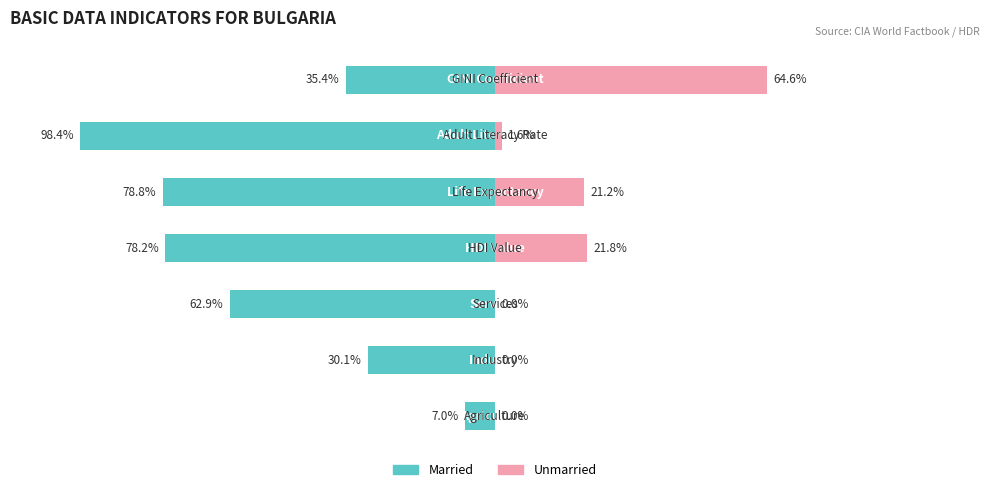

How many values in the Married series are below -62?

4